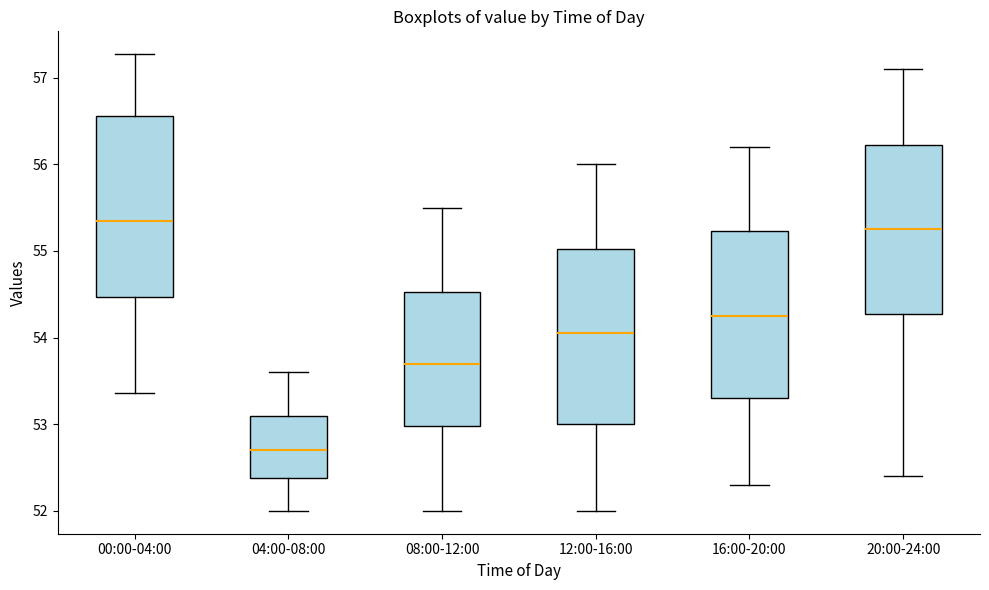

Reading left to right, read every box against the y-axis: the position of its median line, the range the box covers, and the ends of its whiskers. The values are not printed on the chart, so give them approximately, as read against the axis.

00:00-04:00: median 55.3, box 54.5 to 56.6, whiskers 53.4 to 57.3
04:00-08:00: median 52.7, box 52.4 to 53.1, whiskers 52.0 to 53.6
08:00-12:00: median 53.7, box 53.0 to 54.5, whiskers 52.0 to 55.5
12:00-16:00: median 54.1, box 53.0 to 55.0, whiskers 52.0 to 56.0
16:00-20:00: median 54.3, box 53.3 to 55.2, whiskers 52.3 to 56.2
20:00-24:00: median 55.3, box 54.3 to 56.2, whiskers 52.4 to 57.1